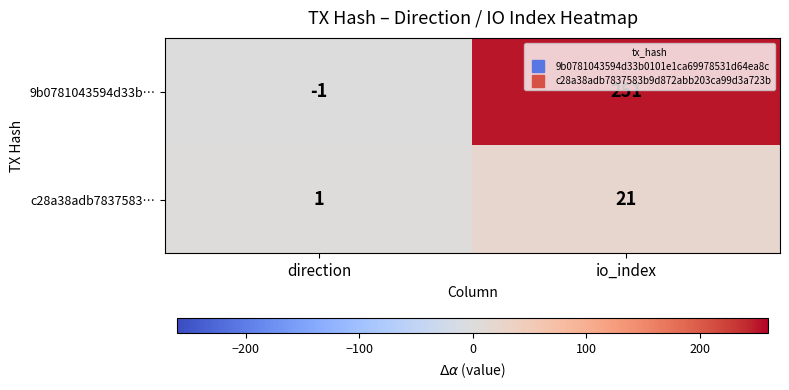

What is the spread (max minus min) of values at direction?

2